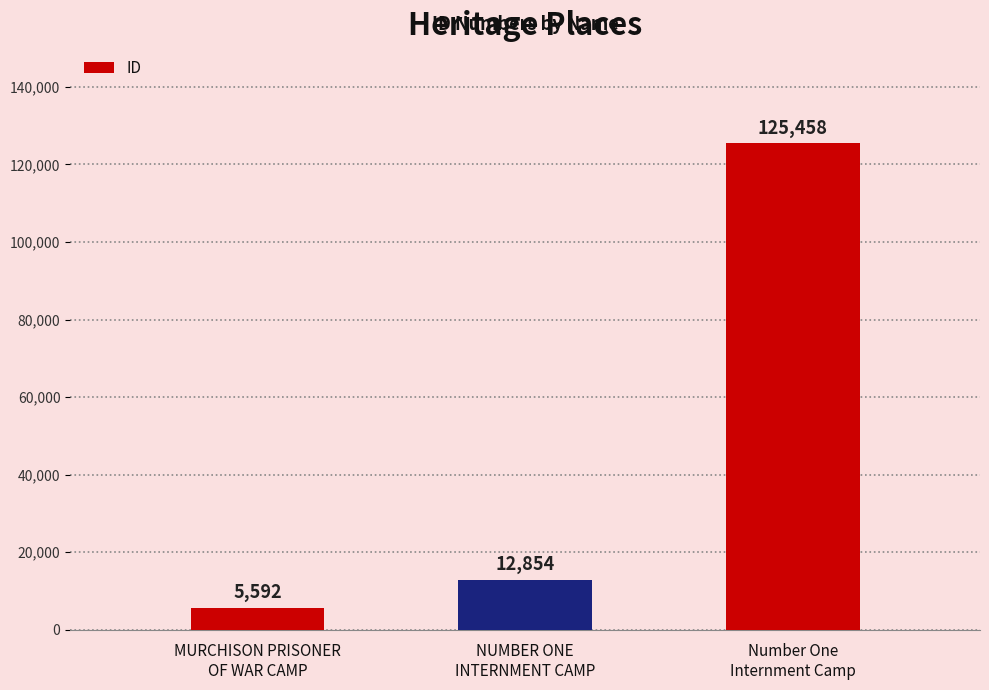

What is the label of the 1st bar from the left?

MURCHISON PRISONER
OF WAR CAMP